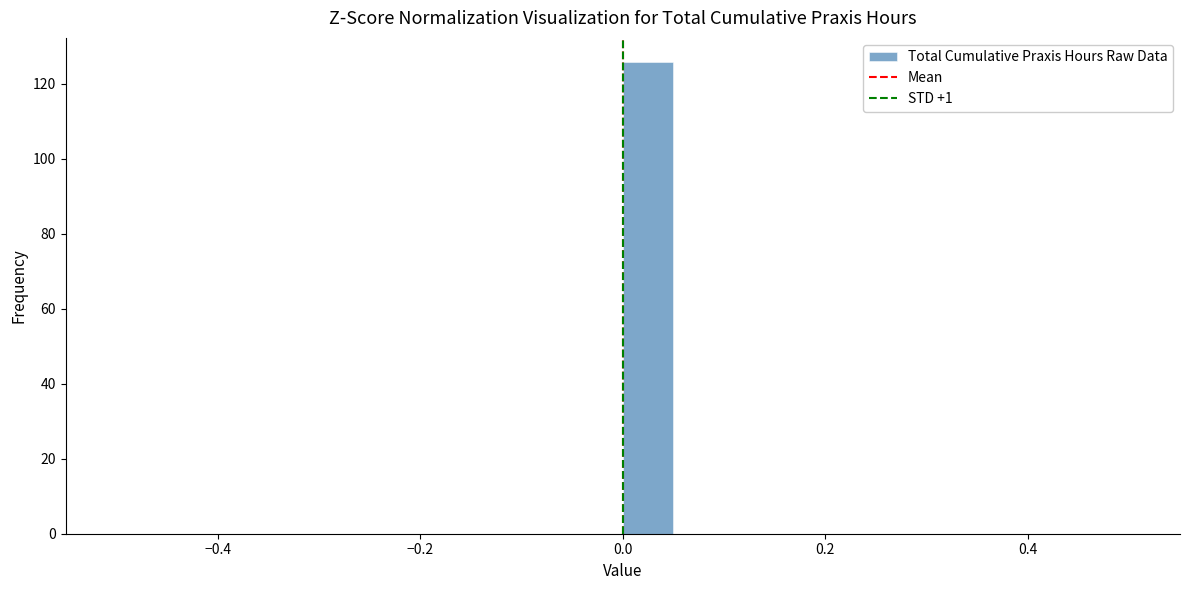

Around what value on the x-axis is the tallest bar? Give the approximate position of its centre, as read against the axis.

0.02